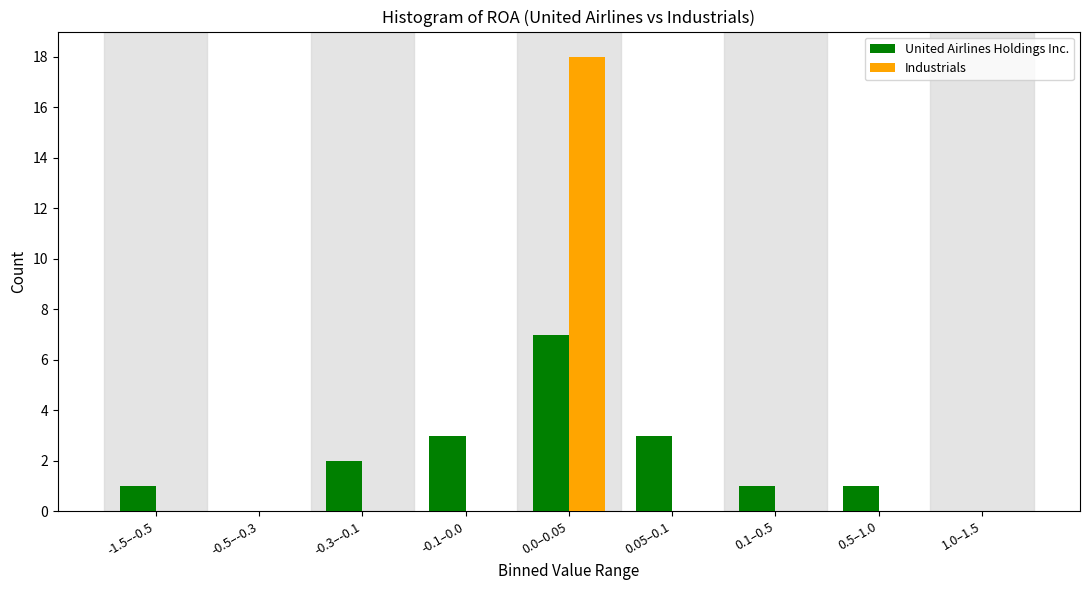

Reading left to right, list all the values displayed in this chart.

United Airlines Holdings Inc.: -1.5–-0.5=1	-0.5–-0.3=0	-0.3–-0.1=2	-0.1–0.0=3	0.0–0.05=7	0.05–0.1=3	0.1–0.5=1	0.5–1.0=1	1.0–1.5=0
Industrials: -1.5–-0.5=0	-0.5–-0.3=0	-0.3–-0.1=0	-0.1–0.0=0	0.0–0.05=18	0.05–0.1=0	0.1–0.5=0	0.5–1.0=0	1.0–1.5=0